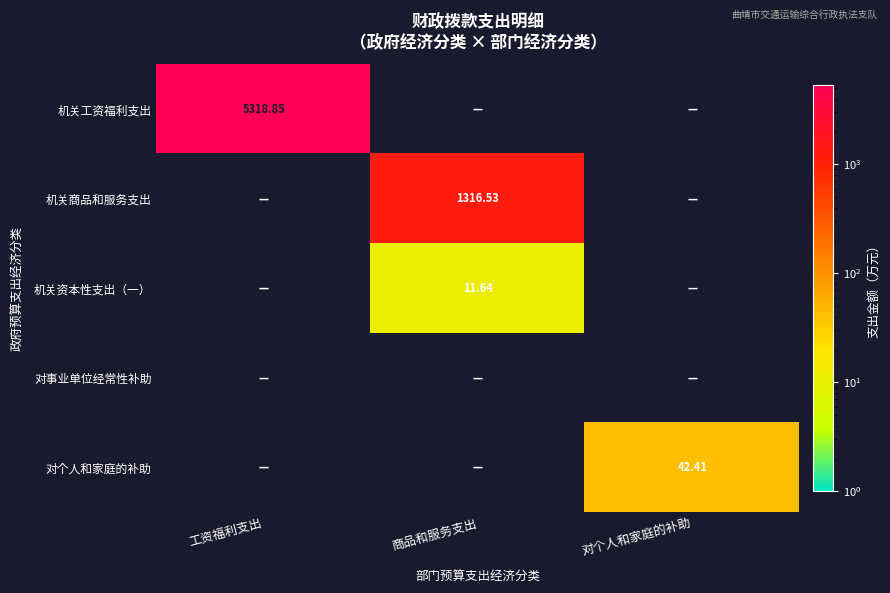

Is it true that 机关资本性支出（一） equals 0.0 at 工资福利支出?

True